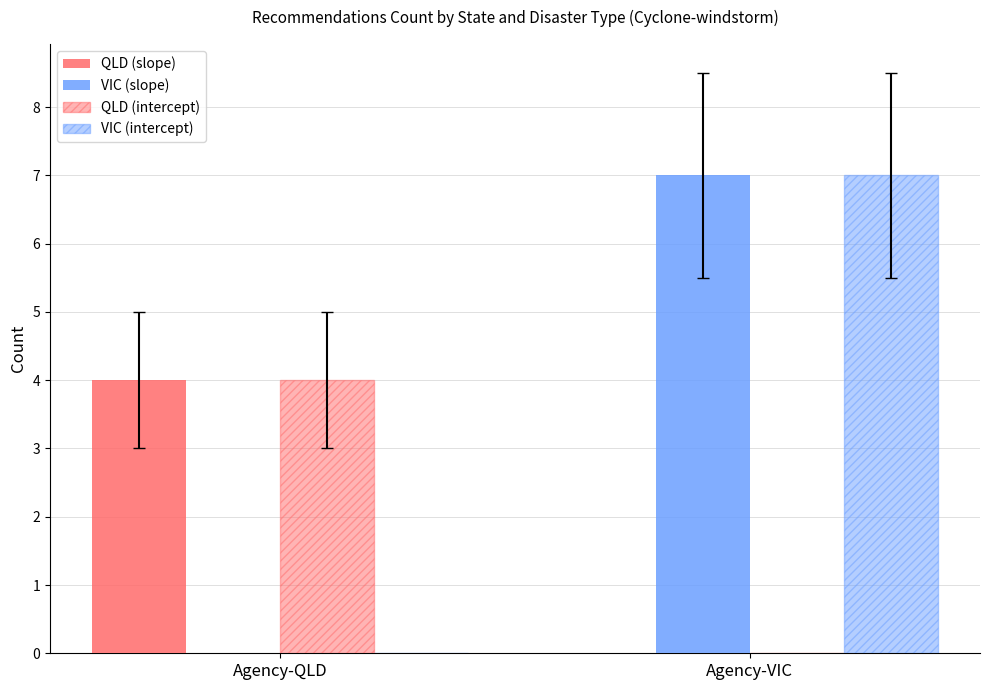

Rank the series by their maximum value, from highest to lowest.

VIC (slope), VIC (intercept), QLD (slope), QLD (intercept)